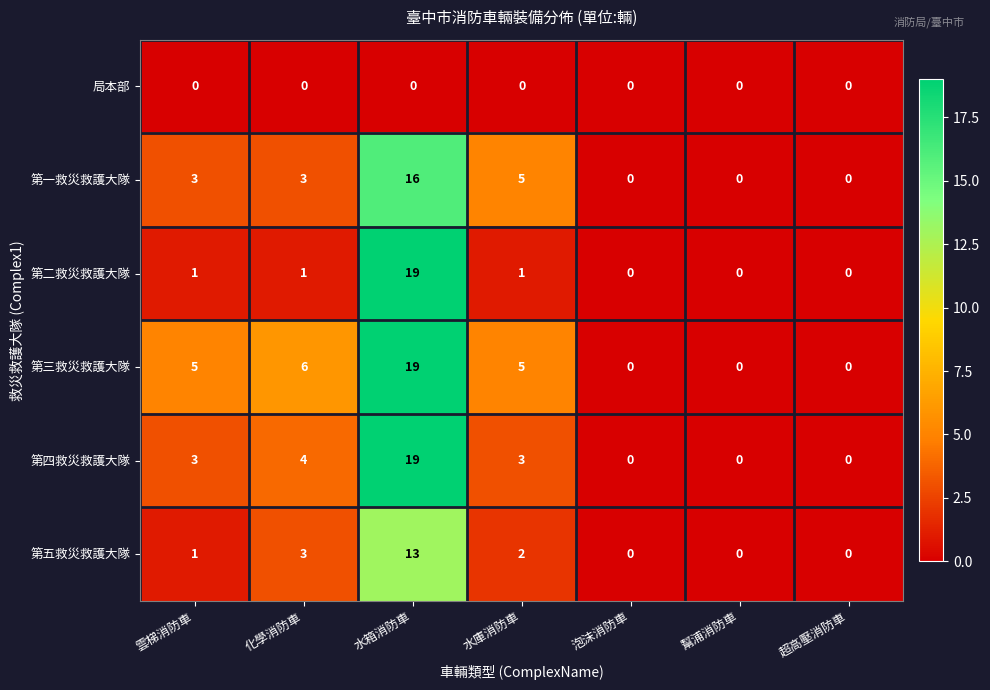

Where is 第五救災救護大隊 nearest to the value 6?

化學消防車